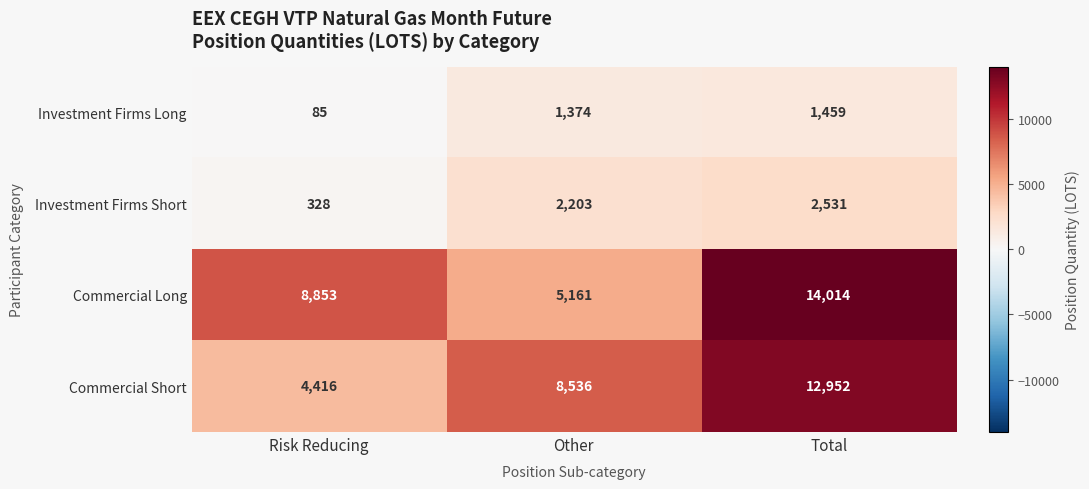

What is the maximum value shown in the chart?

14014